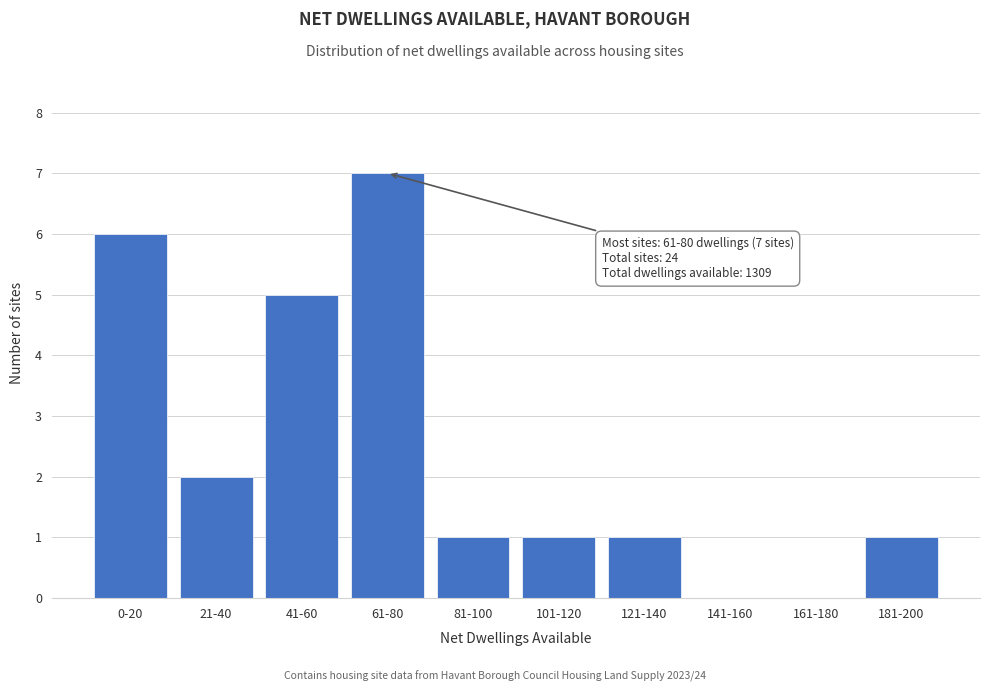

Reading right to left, list all the values displayed in this chart.

181-200=1	161-180=0	141-160=0	121-140=1	101-120=1	81-100=1	61-80=7	41-60=5	21-40=2	0-20=6